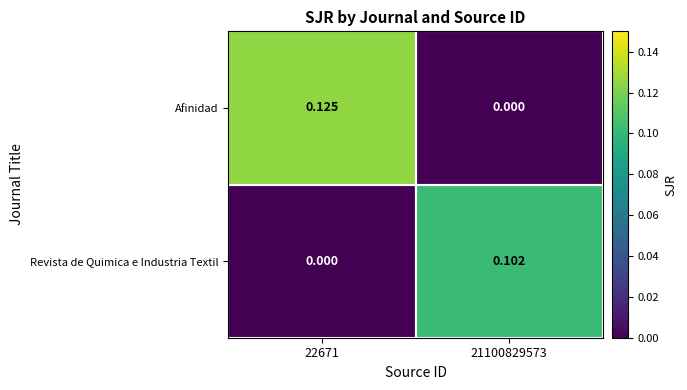

Rank the series by their maximum value, from highest to lowest.

Afinidad, Revista de Quimica e Industria Textil